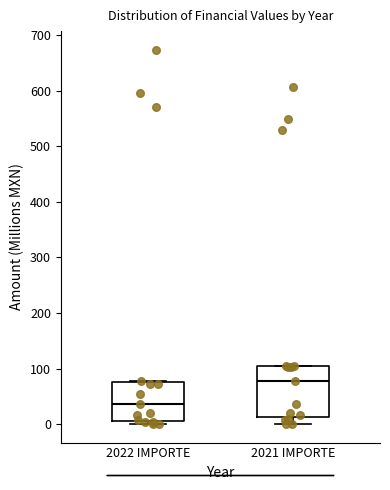

Reading left to right, transcribe this box plot: for each box, give where its median line is, the range the box spans, and where its two whiskers end, as read against the y-axis. The values are not printed on the chart, so give them approximately, as read against the axis.

2022 IMPORTE: median 40, box 10 to 80, whiskers 0 to 80
2021 IMPORTE: median 80, box 10 to 100, whiskers 0 to 100